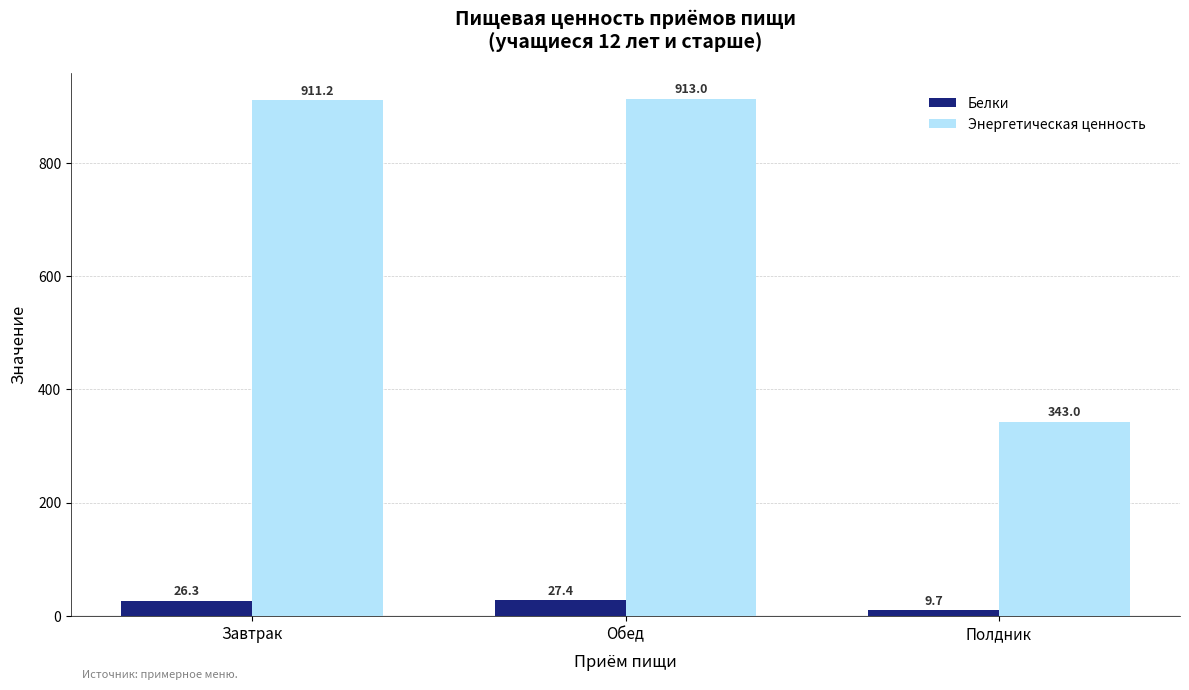

Between Обед and Полдник, which series saw the biggest shift?

Энергетическая ценность